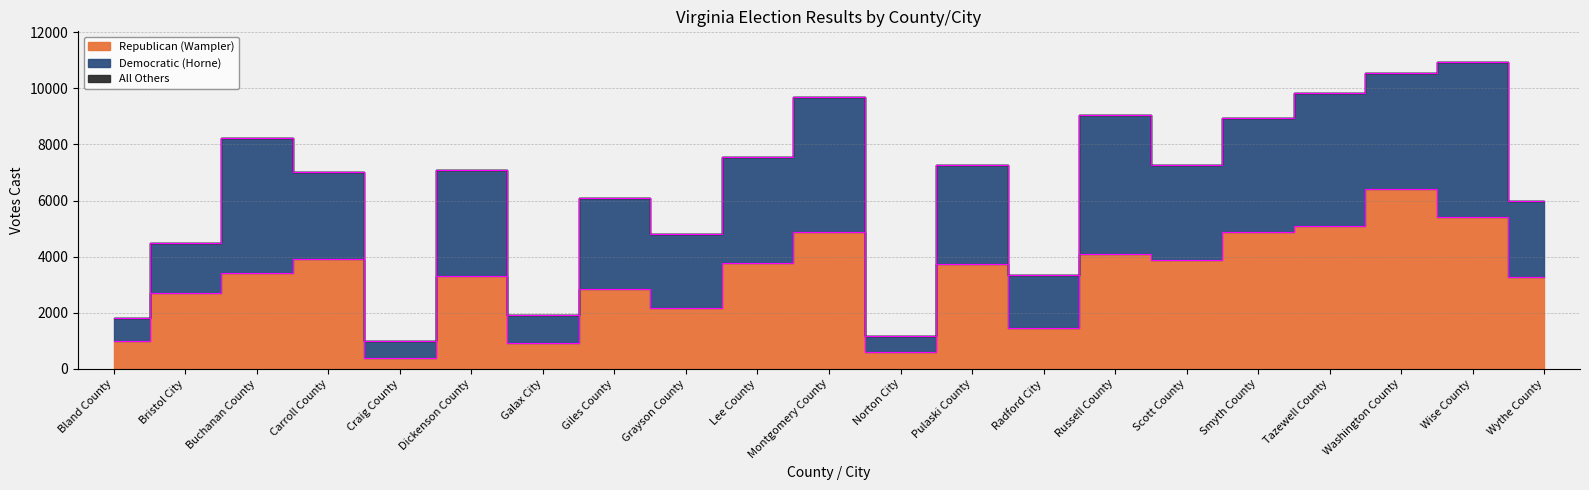

What is the difference between the highest and lowest values at Smyth County?

4869